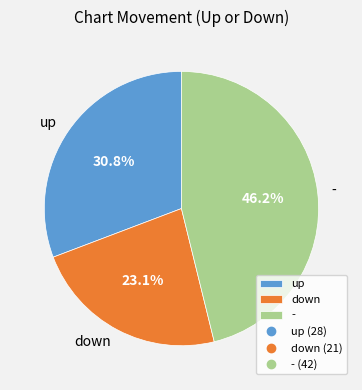

Rank the categories by value from highest to lowest.

-, up, down